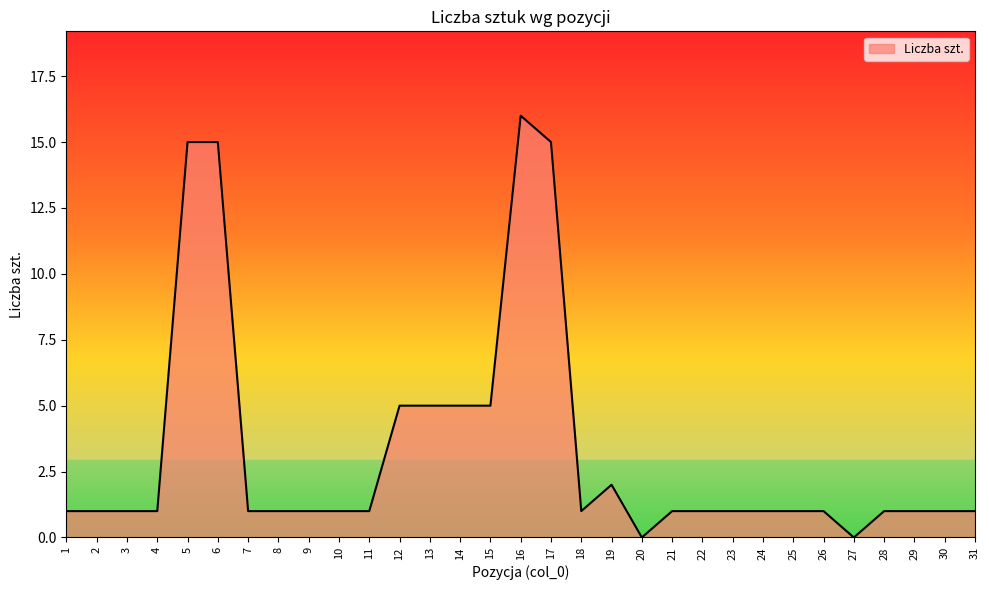

Reading left to right, transcribe all the data shown in this chart.

1=1	2=1	3=1	4=1	5=15	6=15	7=1	8=1	9=1	10=1	11=1	12=5	13=5	14=5	15=5	16=16	17=15	18=1	19=2	20=0	21=1	22=1	23=1	24=1	25=1	26=1	27=0	28=1	29=1	30=1	31=1